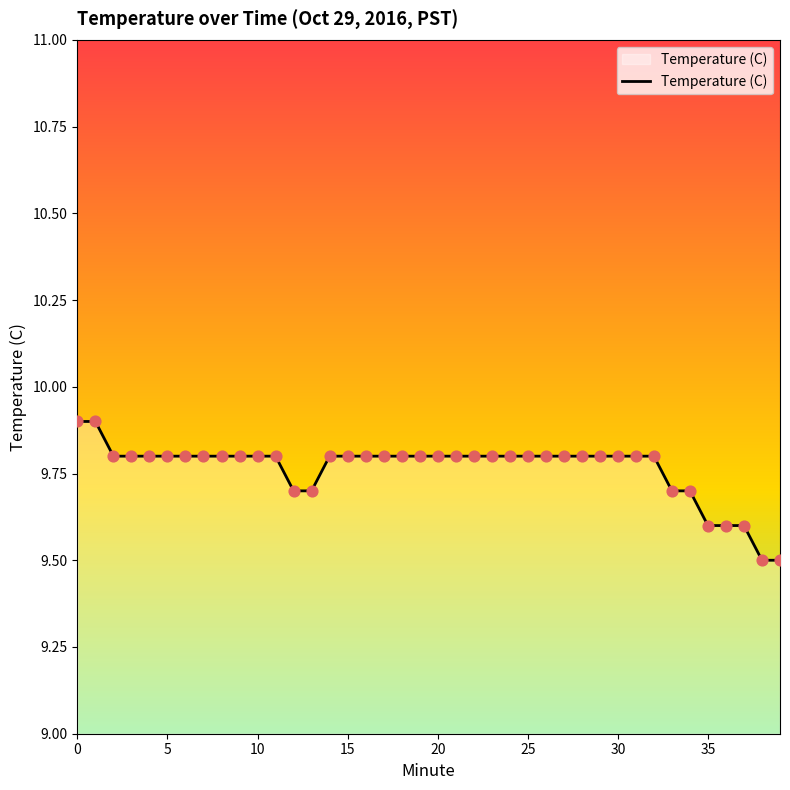

What is the difference between the maximum and minimum values?

0.4